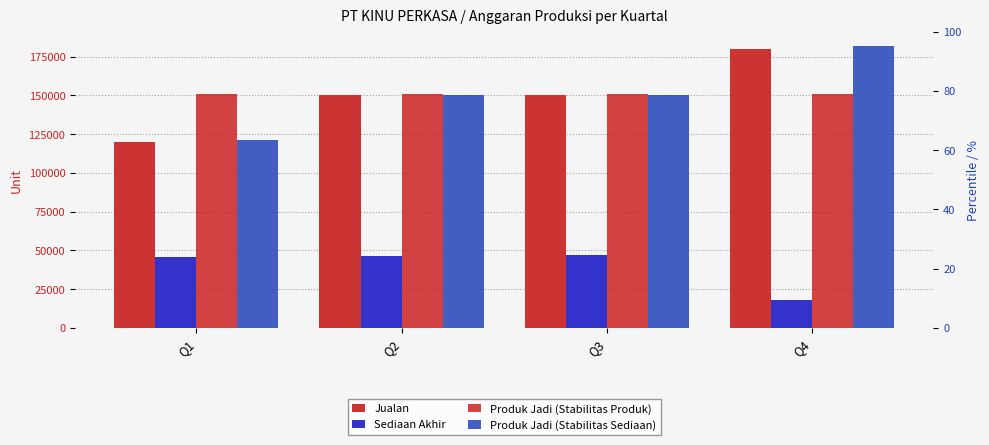

What is the difference between the maximum and minimum values in the Produk Jadi (Stabilitas Sediaan) series?

61000